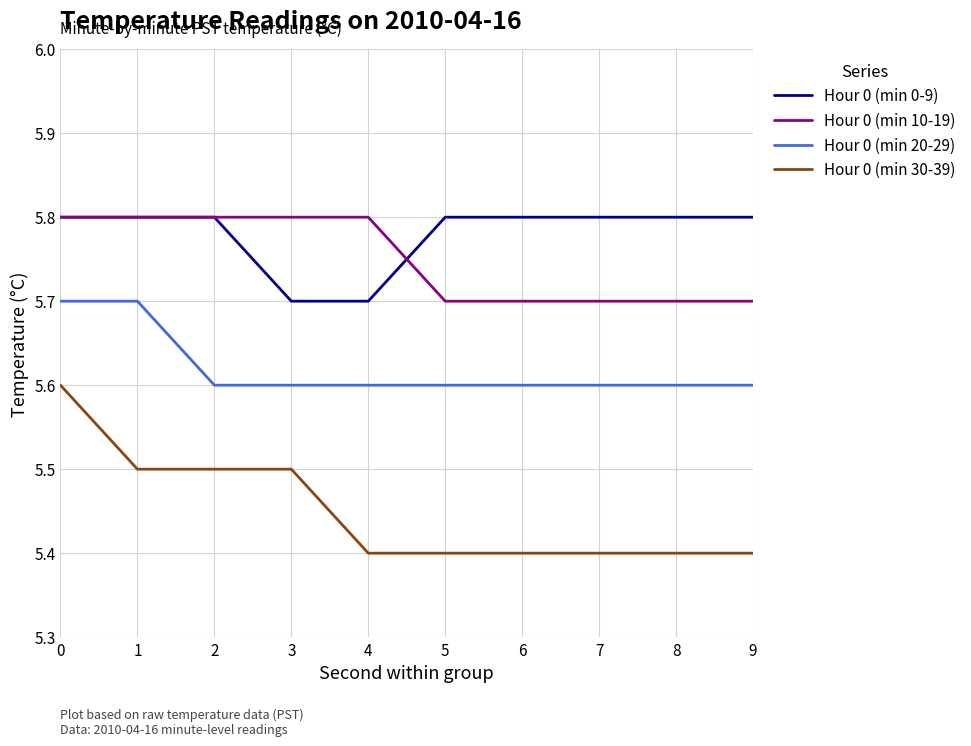

What is the spread (max minus min) of values at 5?

0.4